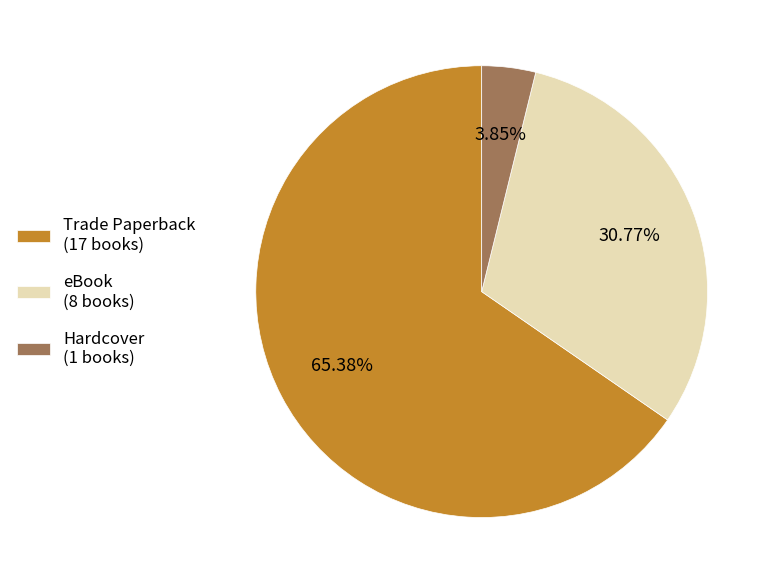

What is the ratio of the value at eBook to the value at Trade Paperback?

0.5